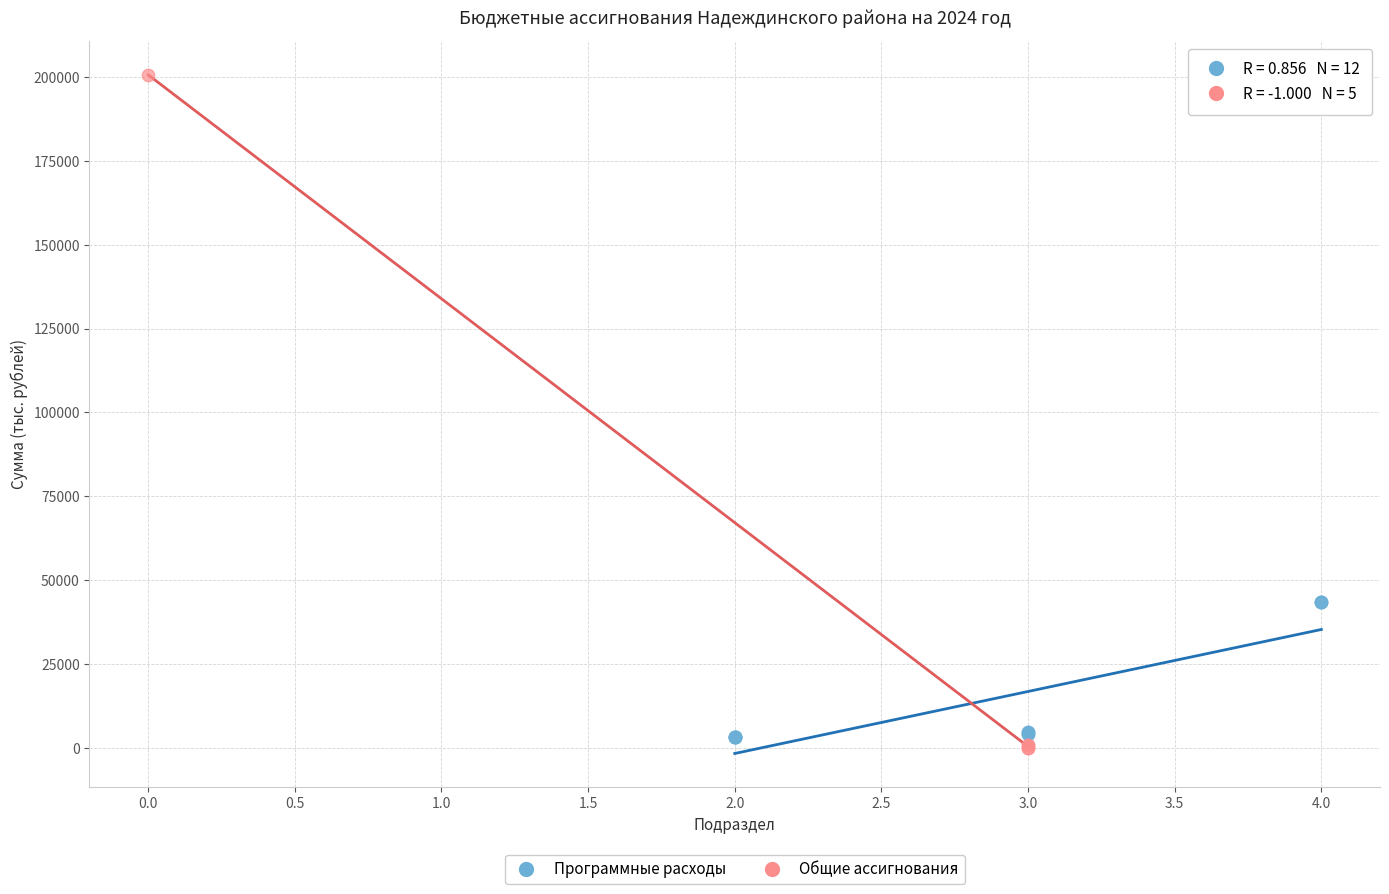

Which series has the widest spread of Y values?

Общие ассигнования